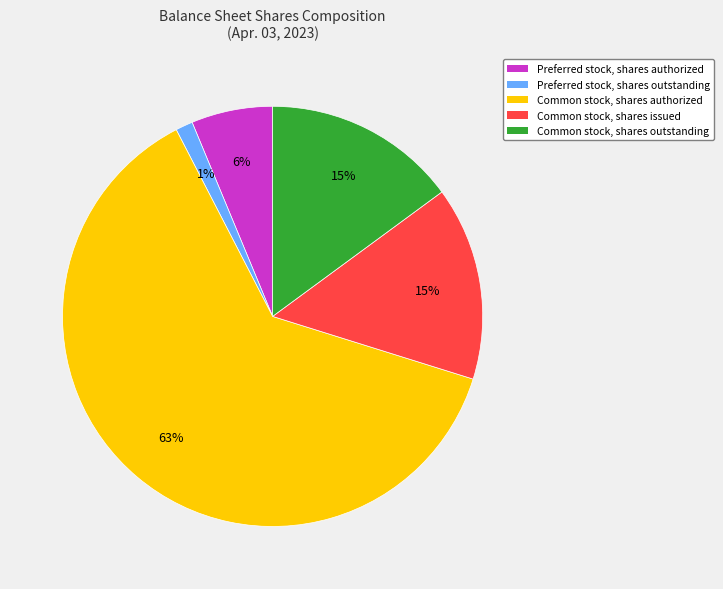

Is the sum of Preferred stock, shares outstanding and Common stock, shares authorized greater than half?

Yes